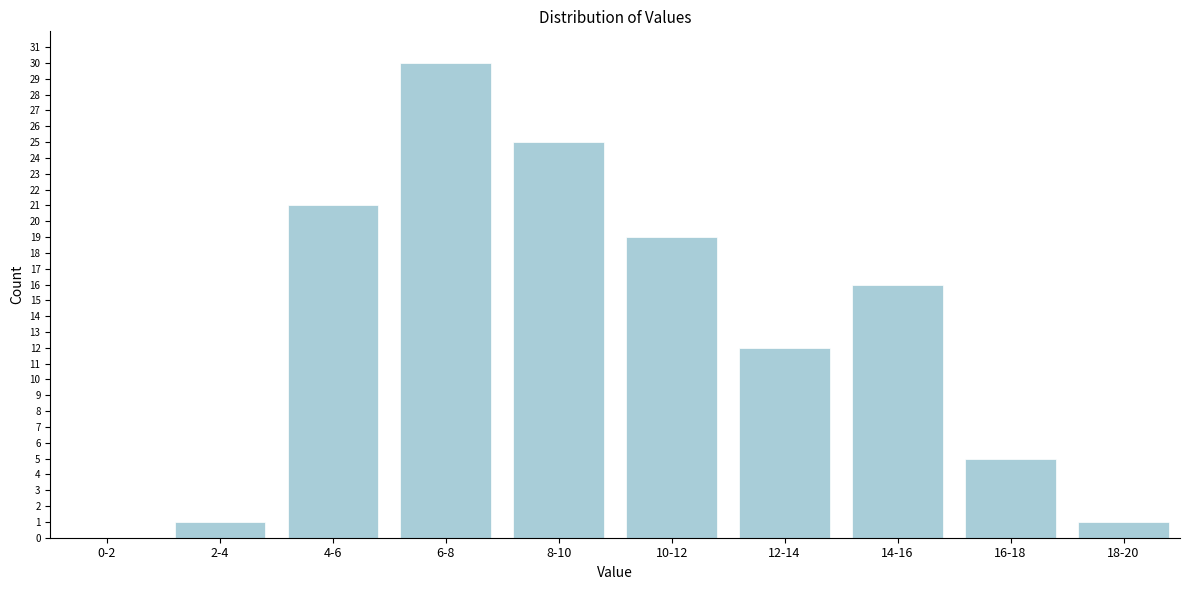

Reading right to left, transcribe all the data shown in this chart.

18-20=1	16-18=5	14-16=16	12-14=12	10-12=19	8-10=25	6-8=30	4-6=21	2-4=1	0-2=0